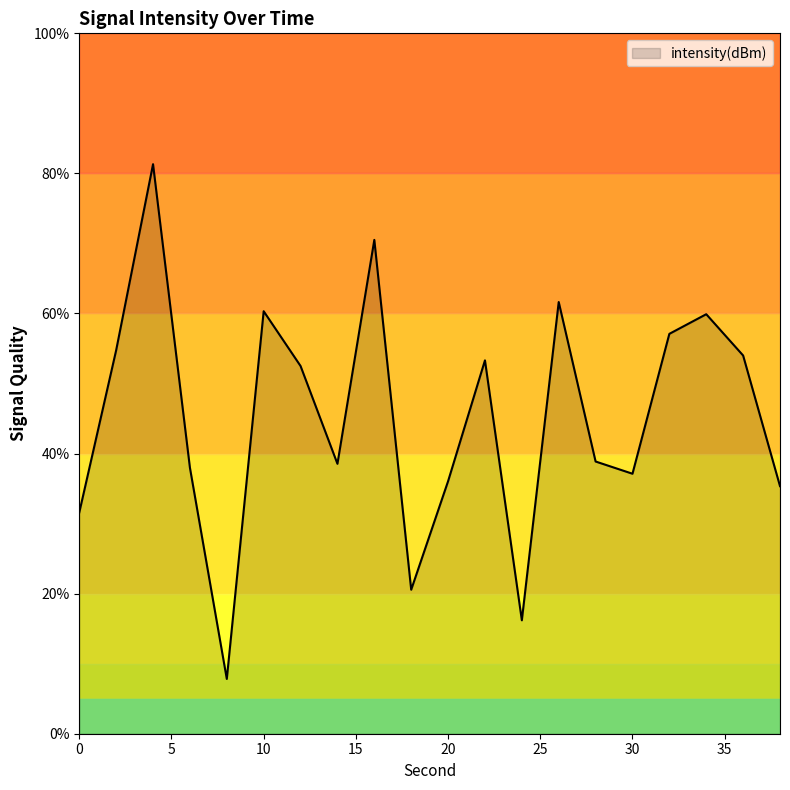

What is the minimum value shown in the chart?

7.8